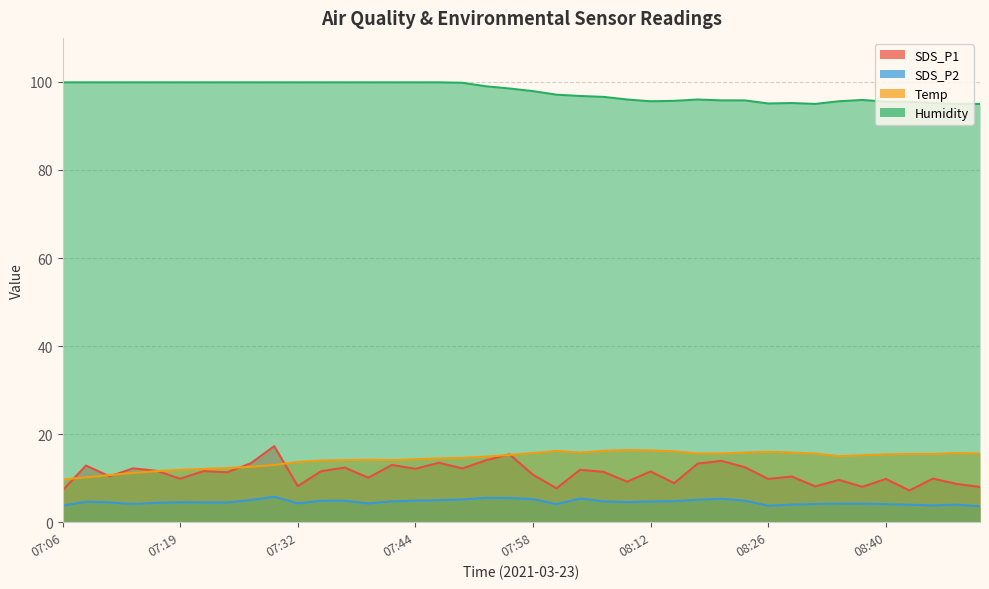

At which label is SDS_P1 closest to 12?

08:04